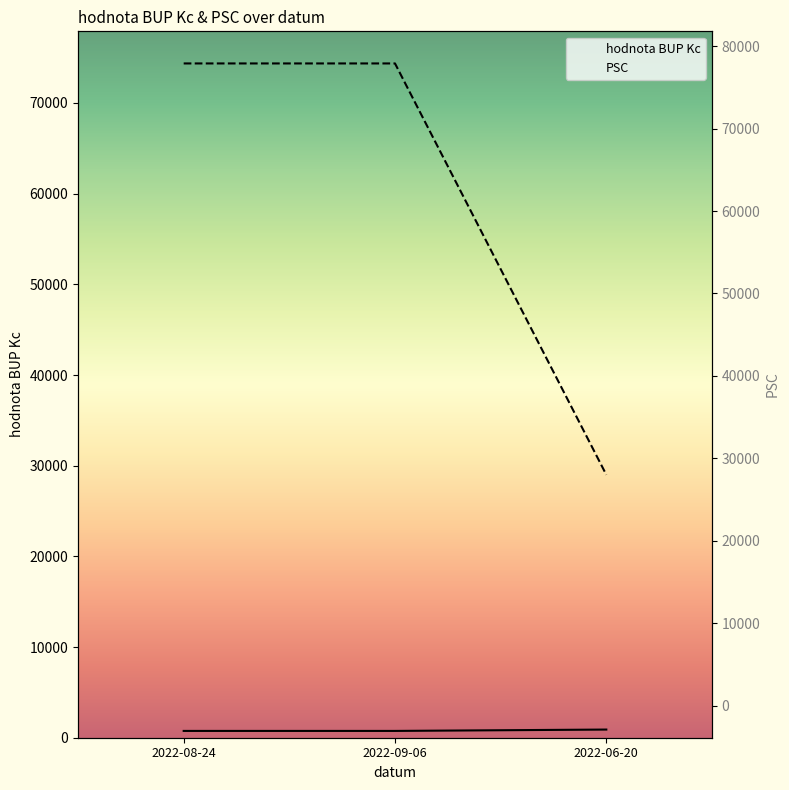

What position from the right is 2022-09-06?

2